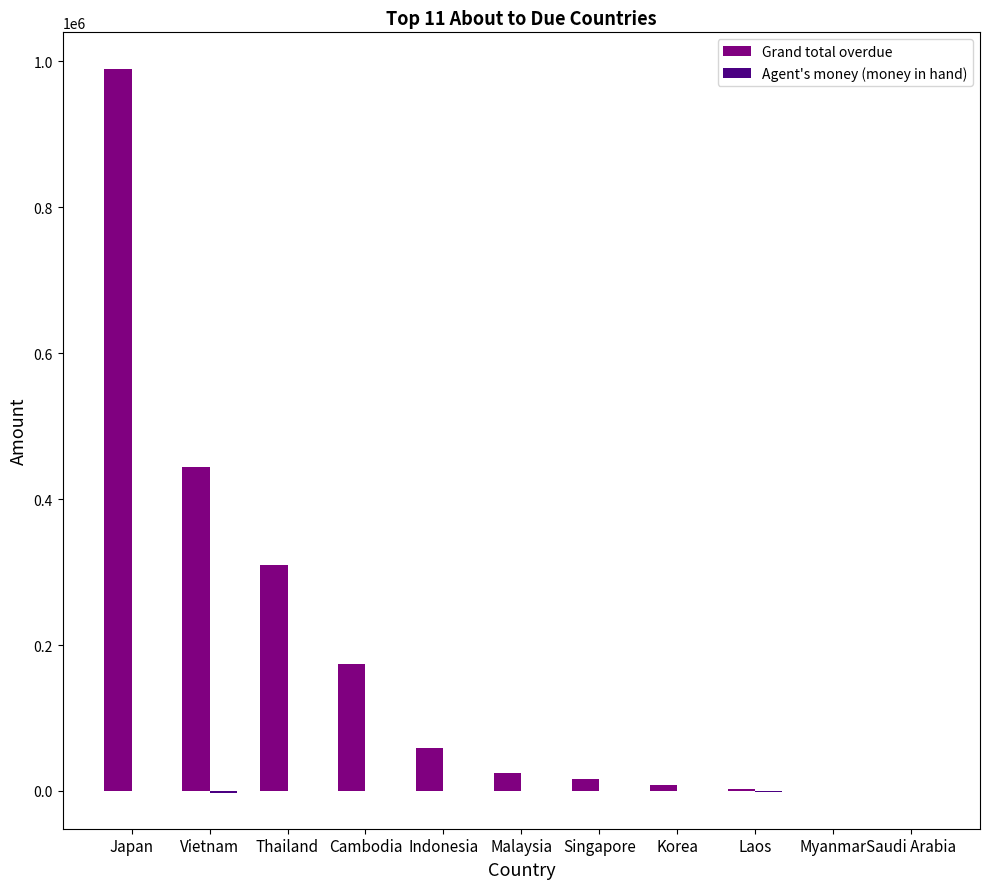

What is the greatest value displayed?

990304.8